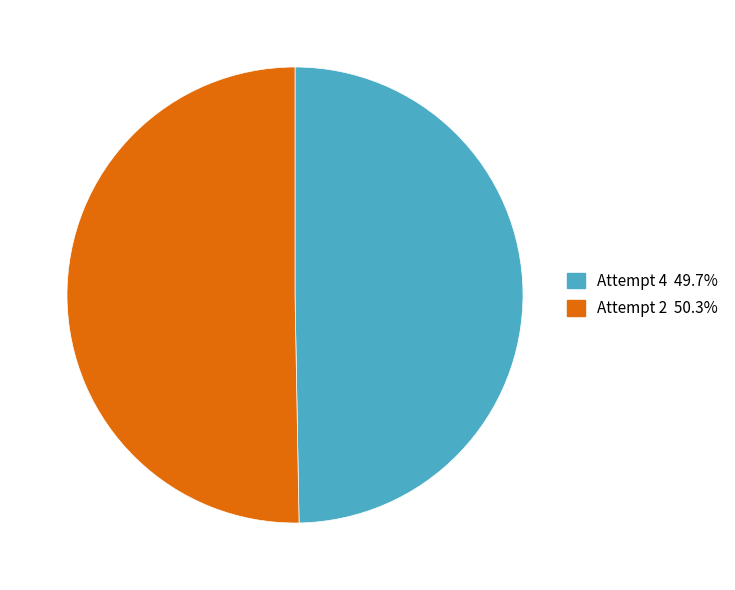

What is the largest slice in the pie chart?

Attempt 2